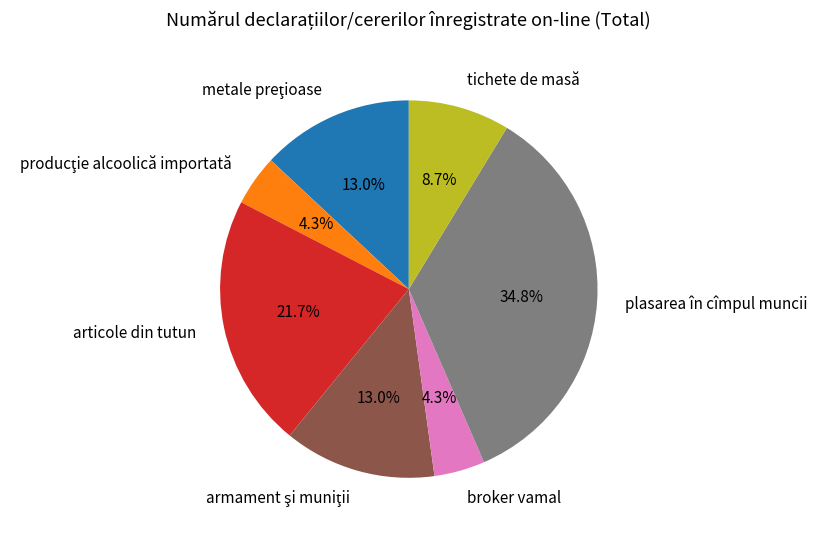

To the nearest percent, what percentage of the pie is tichete de masă?

9%